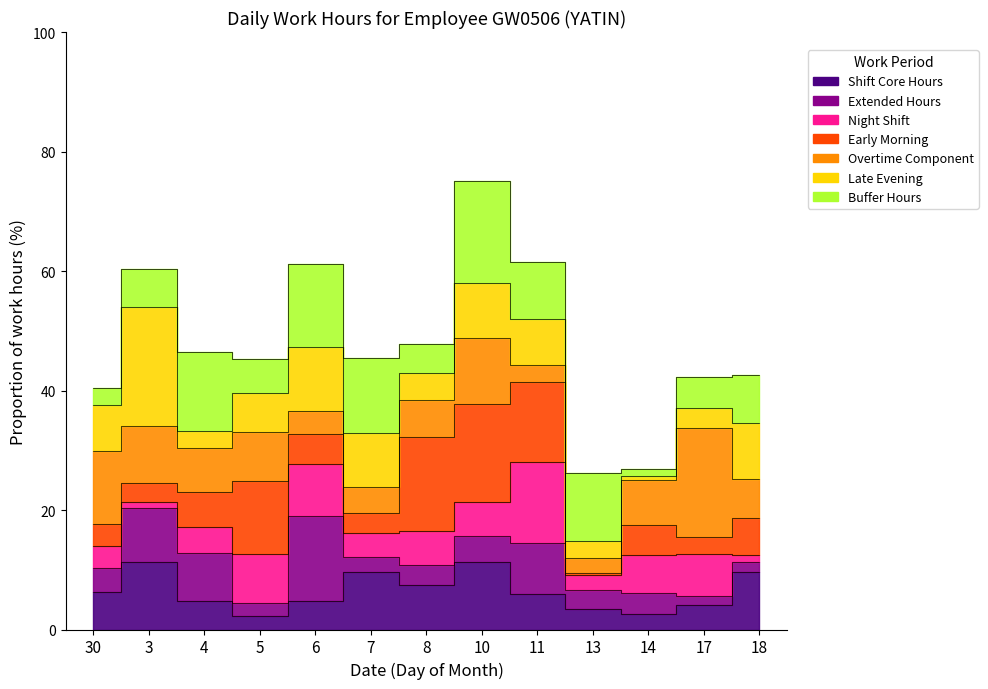

Which label corresponds to the smallest value in the chart?

13